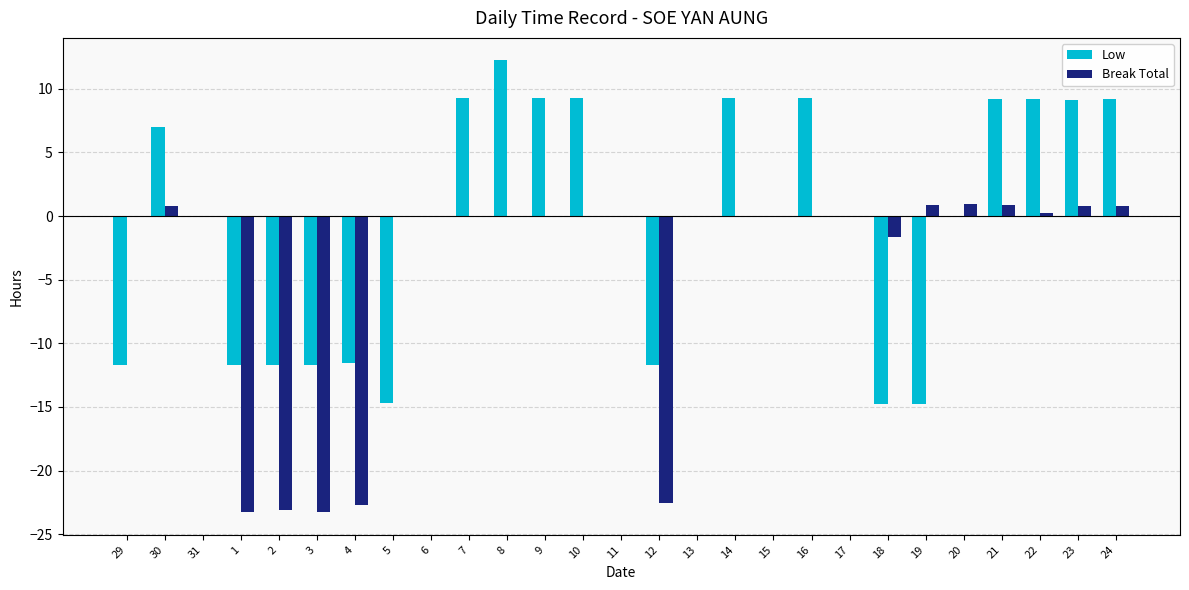

The Low series shows -24.3 at 5. True or false?

False